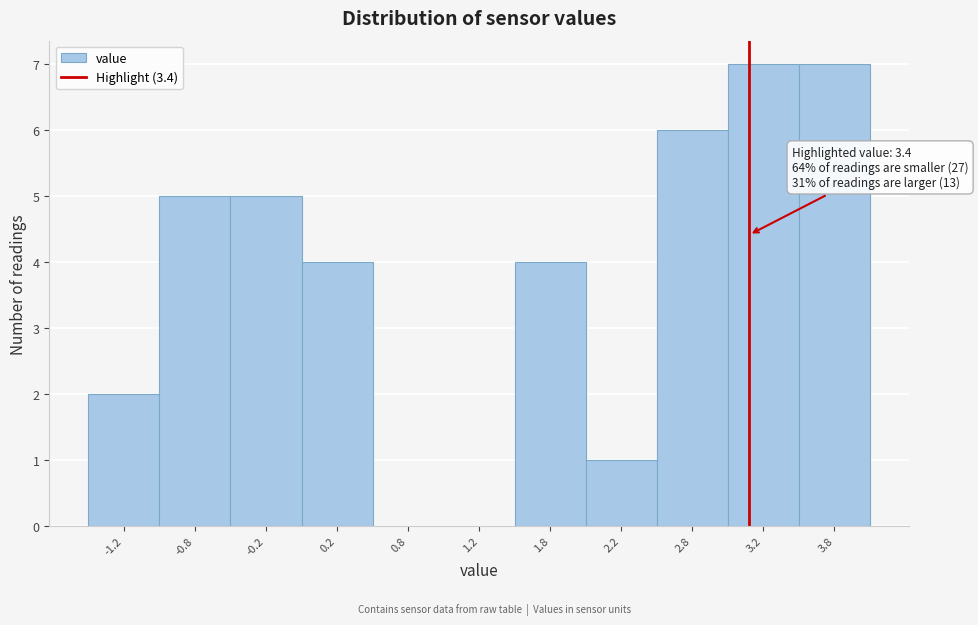

Reading left to right, list all the values displayed in this chart.

-1.2=2	-0.8=5	-0.2=5	0.2=4	0.8=0	1.2=0	1.8=4	2.2=1	2.8=6	3.2=7	3.8=7